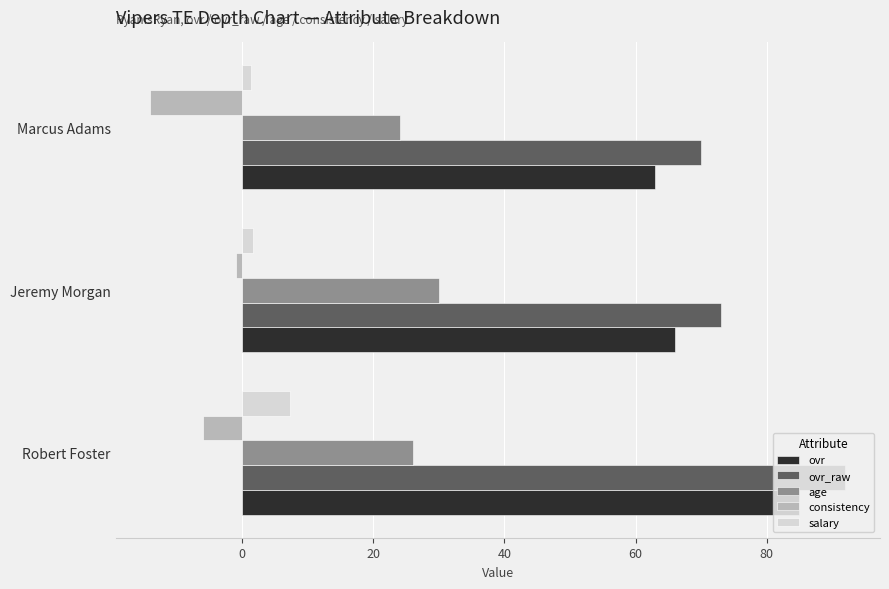

At Robert Foster, list the series in order from largest to smallest.

ovr_raw, ovr, age, salary, consistency